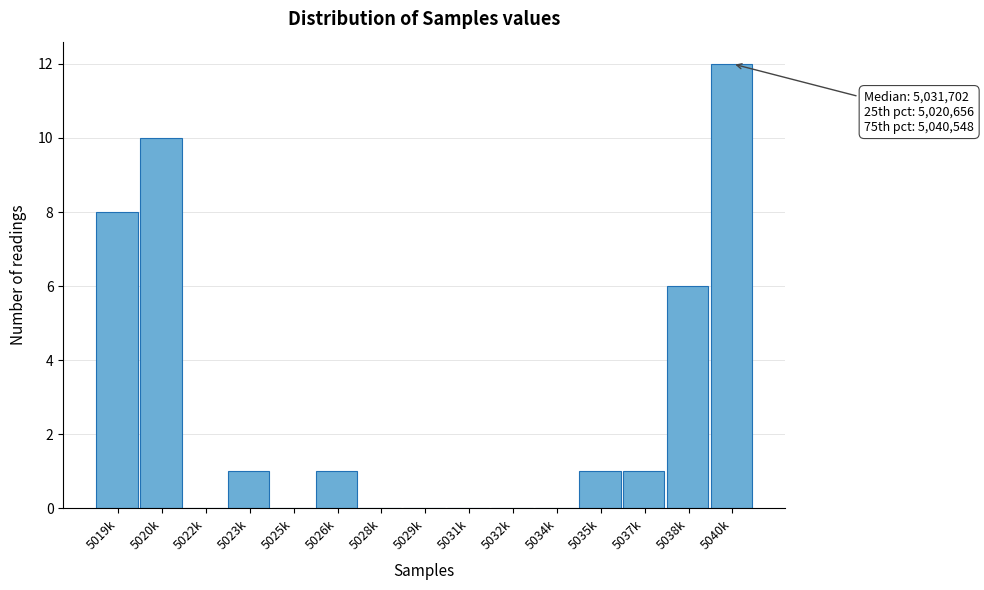

Reading left to right, list all the values displayed in this chart.

5019k=8	5020k=10	5022k=0	5023k=1	5025k=0	5026k=1	5028k=0	5029k=0	5031k=0	5032k=0	5034k=0	5035k=1	5037k=1	5038k=6	5040k=12